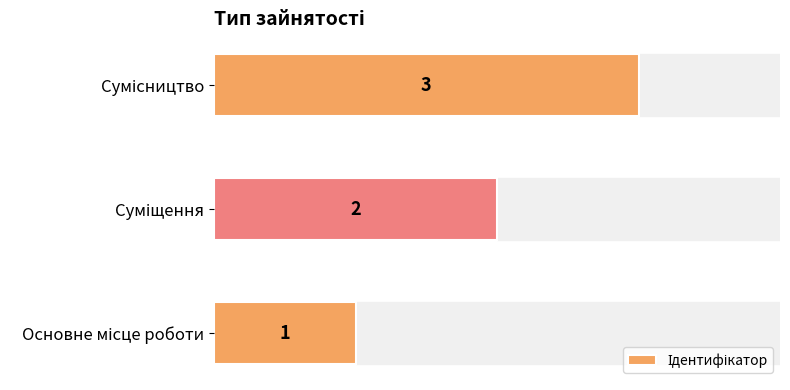

Count the values in the range 1 to 3.

3